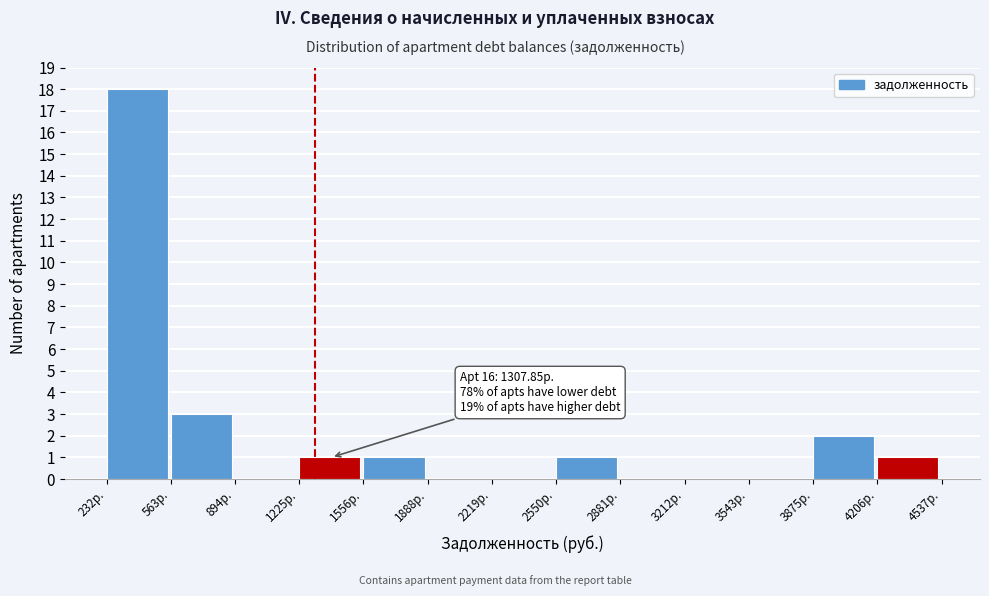

Which range on the x-axis has the tallest bar?

250 to 550